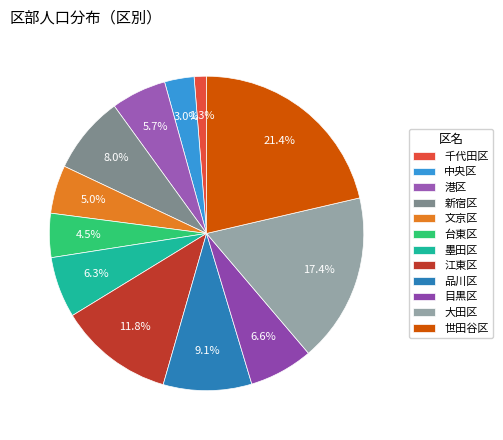

Which slice is the smallest?

千代田区